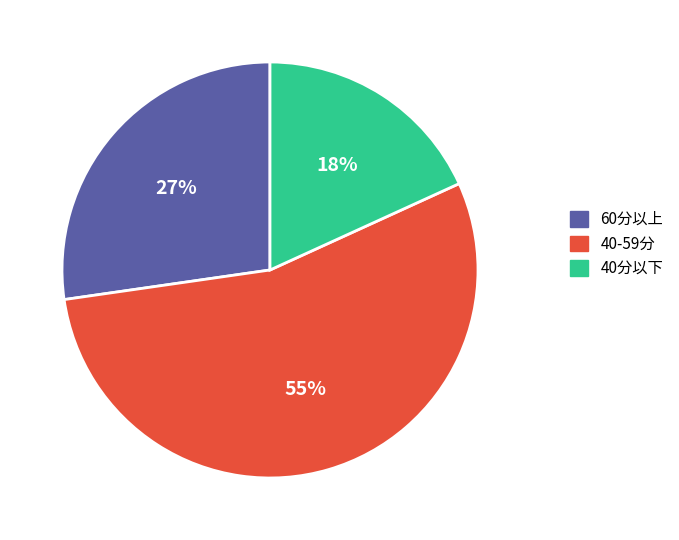

Count the number of slices in the pie.

3